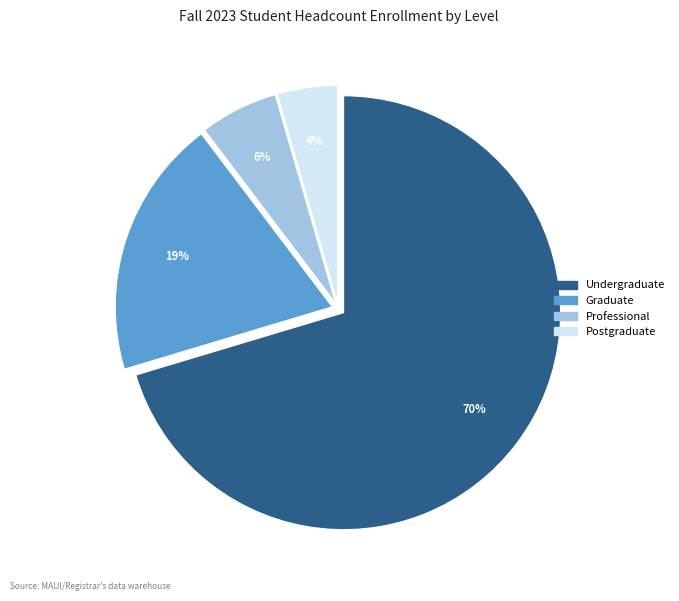

What percentage is the Graduate slice, to the nearest percent?

19%